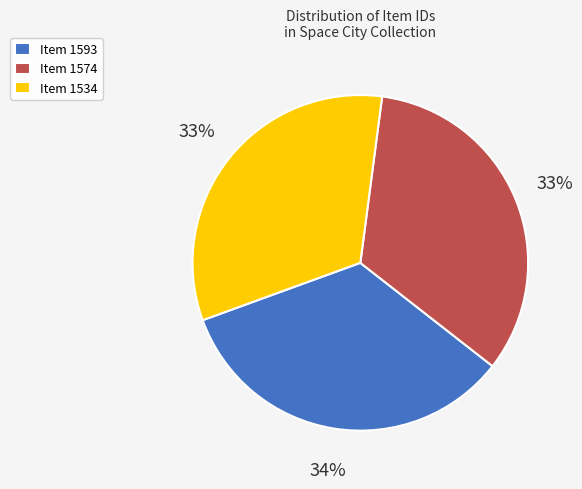

Is it true that Item 1593 is 28% of the pie?

False